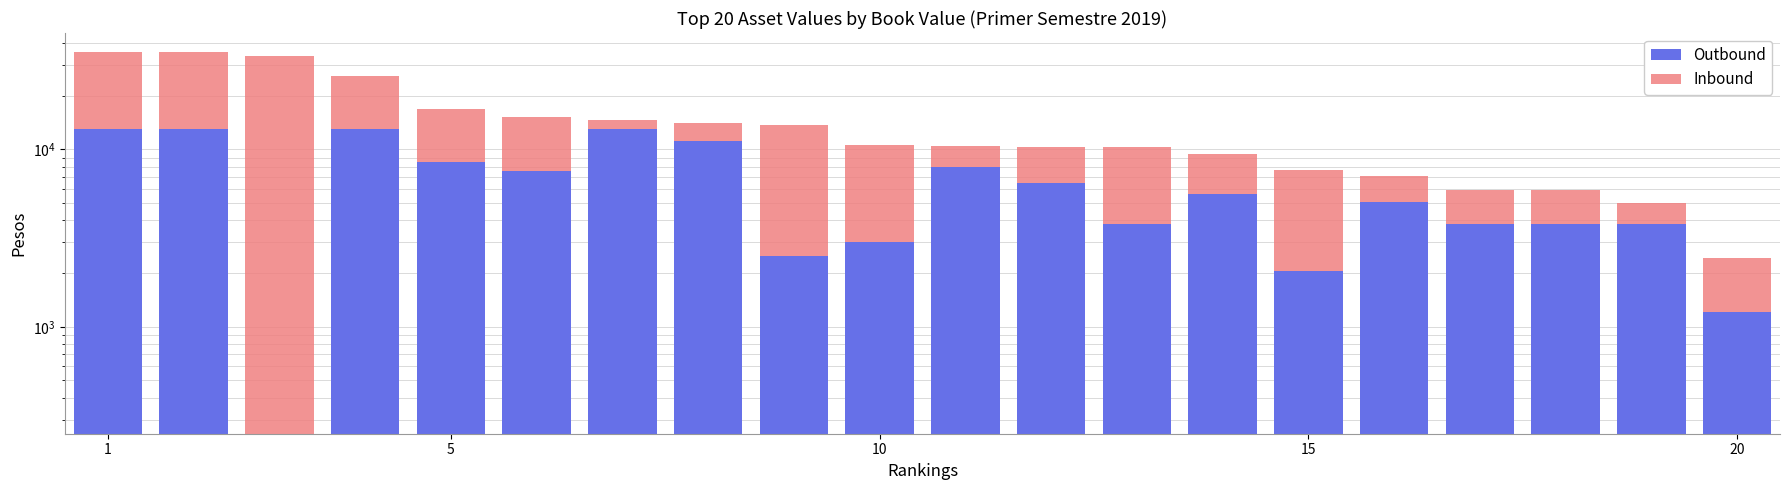

How many data points in Inbound are above 5593?

10